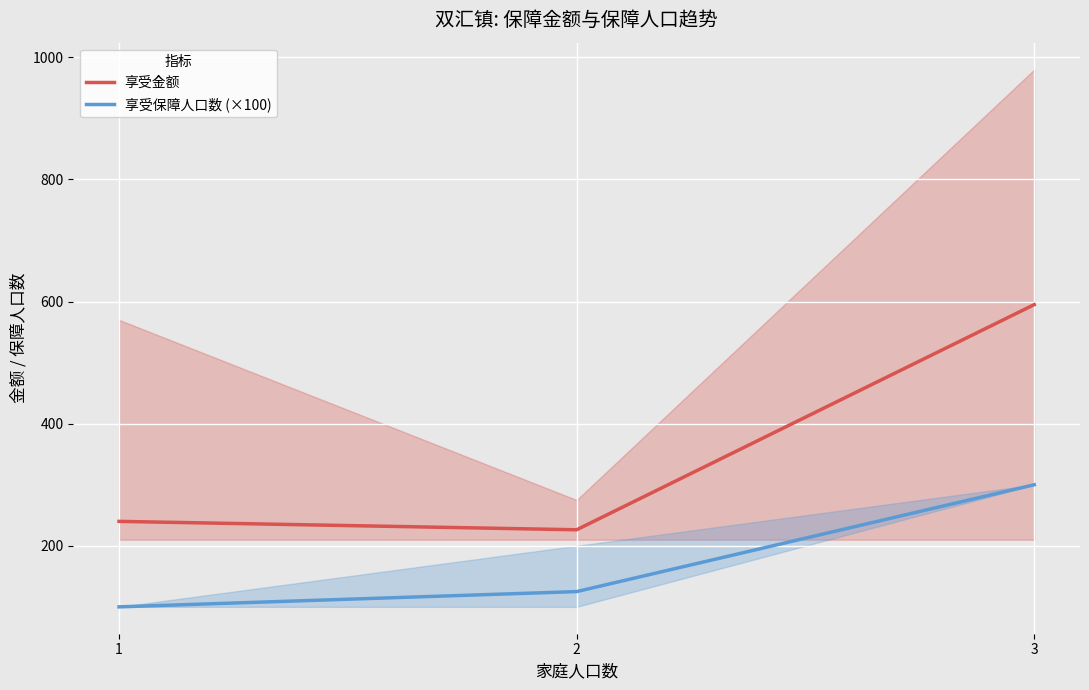

Between 1 and 3, which series saw the biggest shift?

享受金额